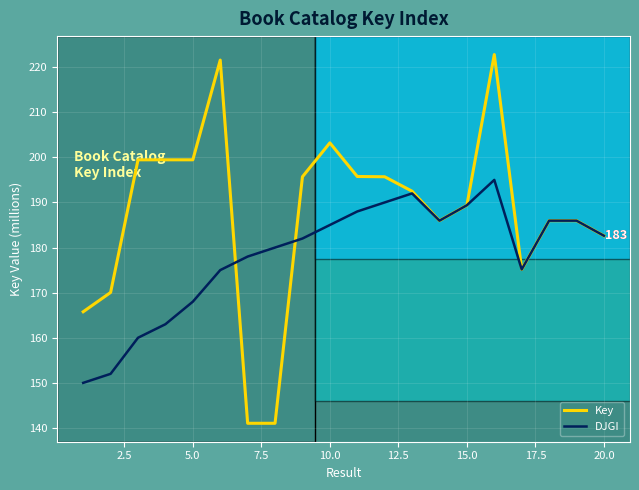

How many interior local peaks does the DJGI series have?

3